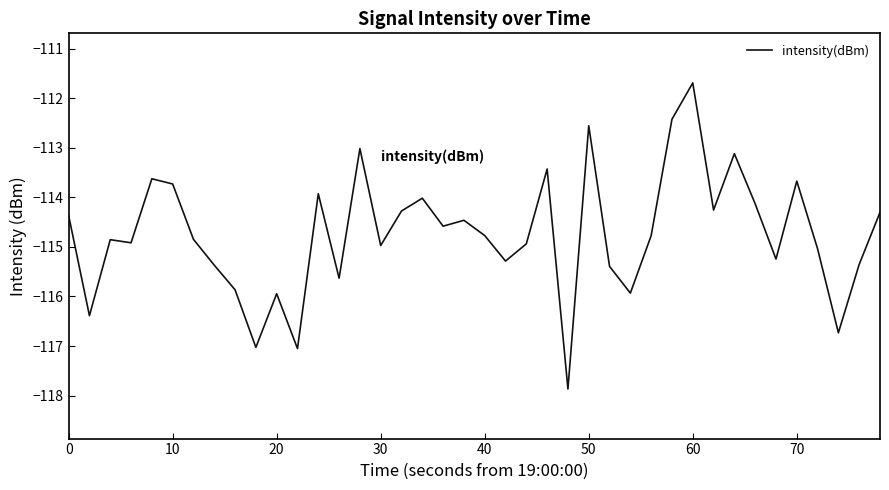

Does the chart display data point markers on the line(s)?

No